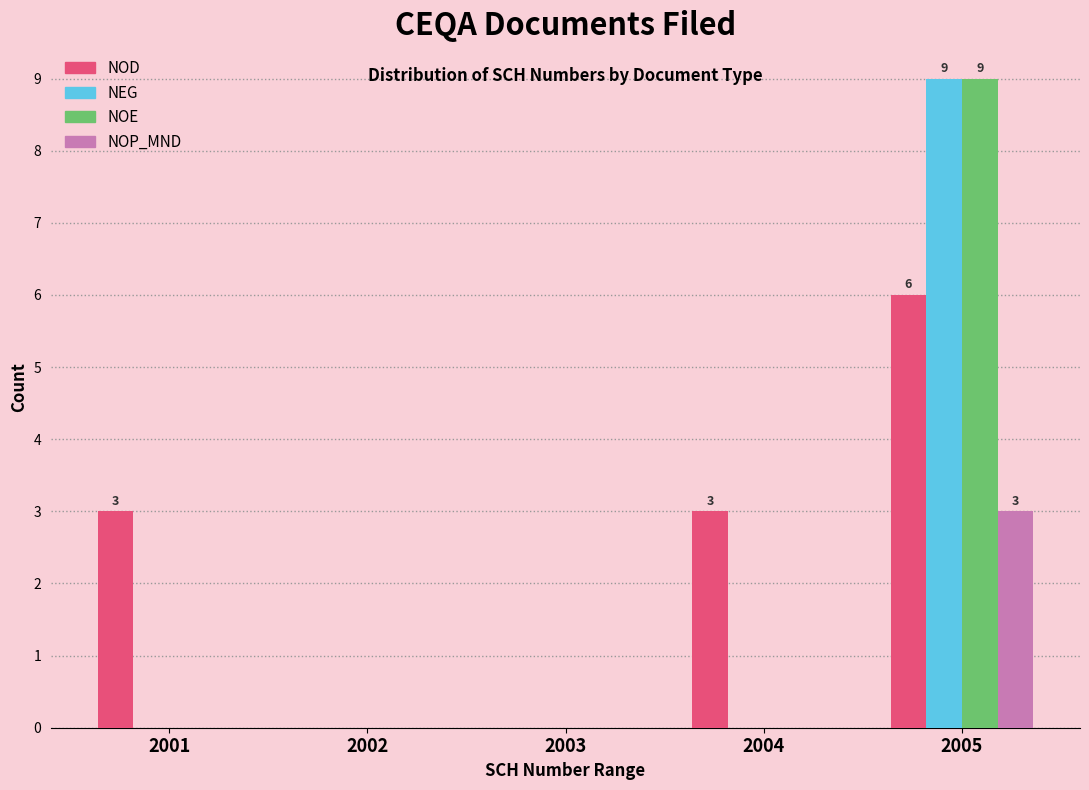

Reading left to right, what are all the values shown in this chart?

NOD: 2001=3	2002=0	2003=0	2004=3	2005=6
NEG: 2001=0	2002=0	2003=0	2004=0	2005=9
NOE: 2001=0	2002=0	2003=0	2004=0	2005=9
NOP_MND: 2001=0	2002=0	2003=0	2004=0	2005=3